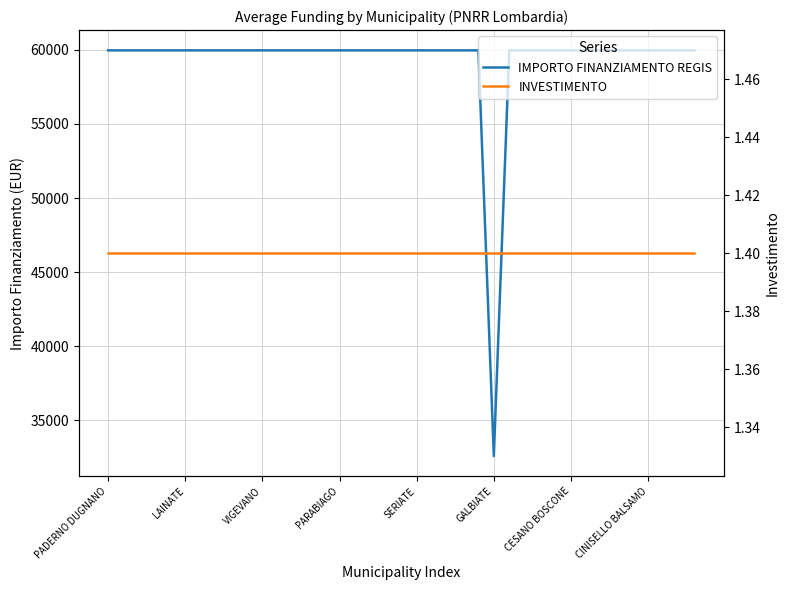

What is the label of the 7th point from the right?

32